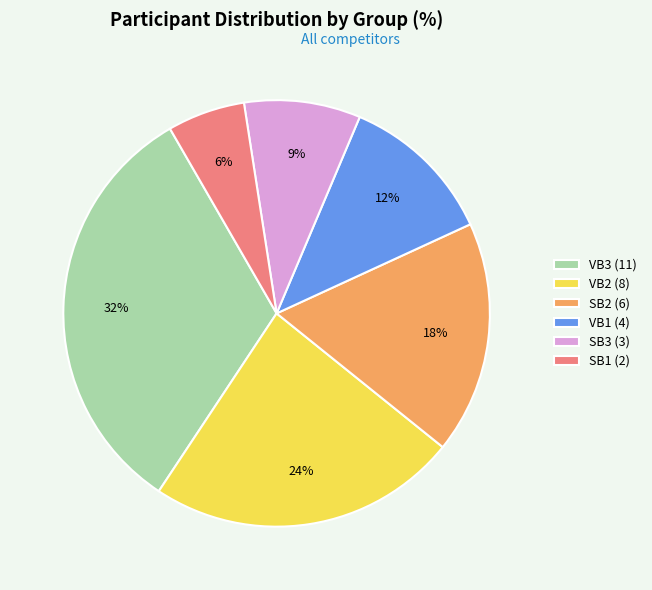

True or false: VB2 (8) accounts for 38% of the total.

False